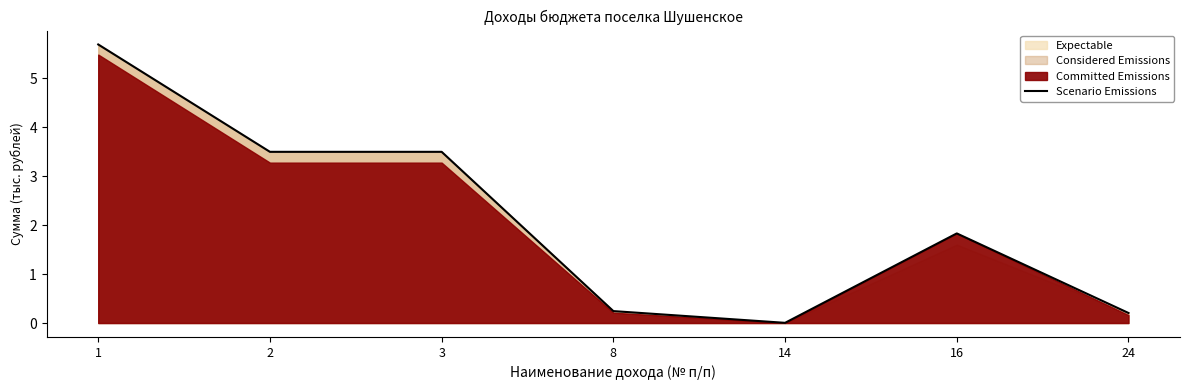

Where is the first local maximum?

16